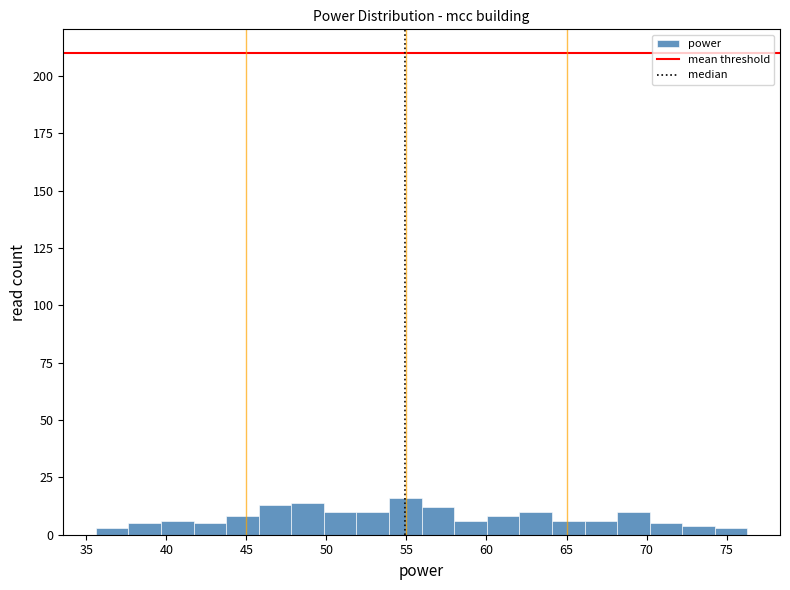

Reading left to right, list every bar in this chart as the range it spans on the x-axis followed by its height. Neither the bar edges nor the heights are printed on the chart, so give them approximately, as read against the axes.

35.5 to 37.5: under 5
37.5 to 39.5: 5
39.5 to 41.5: 5
41.5 to 43.5: 5
43.5 to 46.0: 10
46.0 to 48.0: 15
48.0 to 50.0: 15
50.0 to 52.0: 10
52.0 to 54.0: 10
54.0 to 56.0: 15
56.0 to 58.0: 10
58.0 to 60.0: 5
60.0 to 62.0: 10
62.0 to 64.0: 10
64.0 to 66.0: 5
66.0 to 68.0: 5
68.0 to 70.0: 10
70.0 to 72.0: 5
72.0 to 74.5: under 5
74.5 to 76.5: under 5